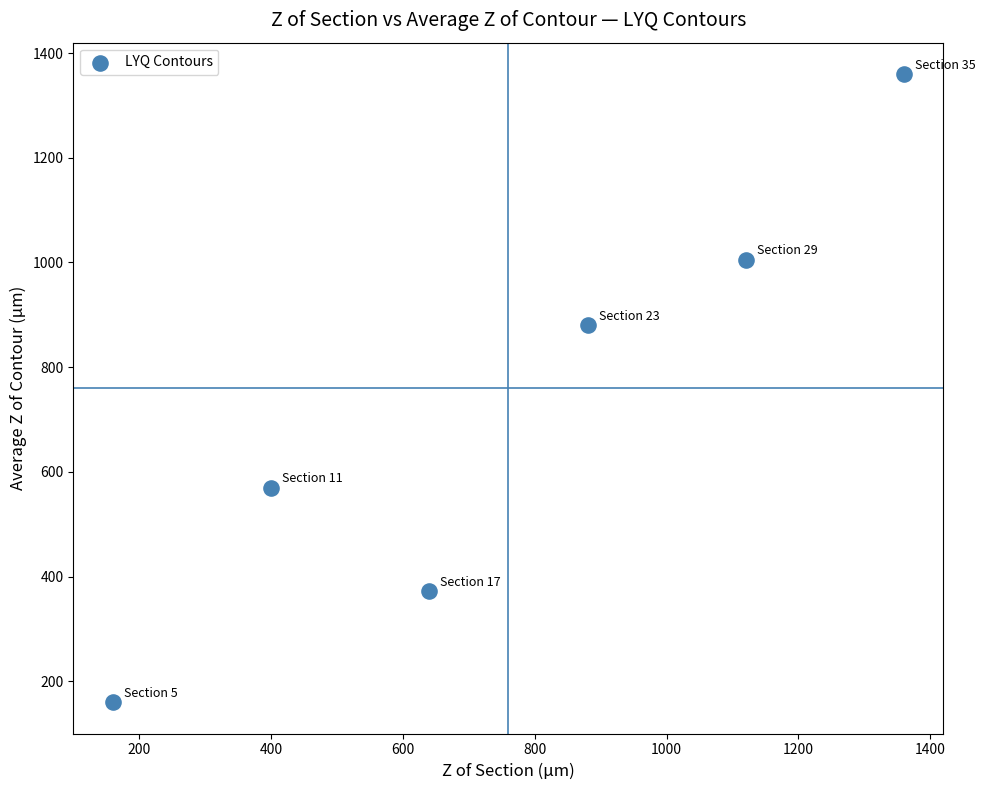

What is the average X value?

760.0